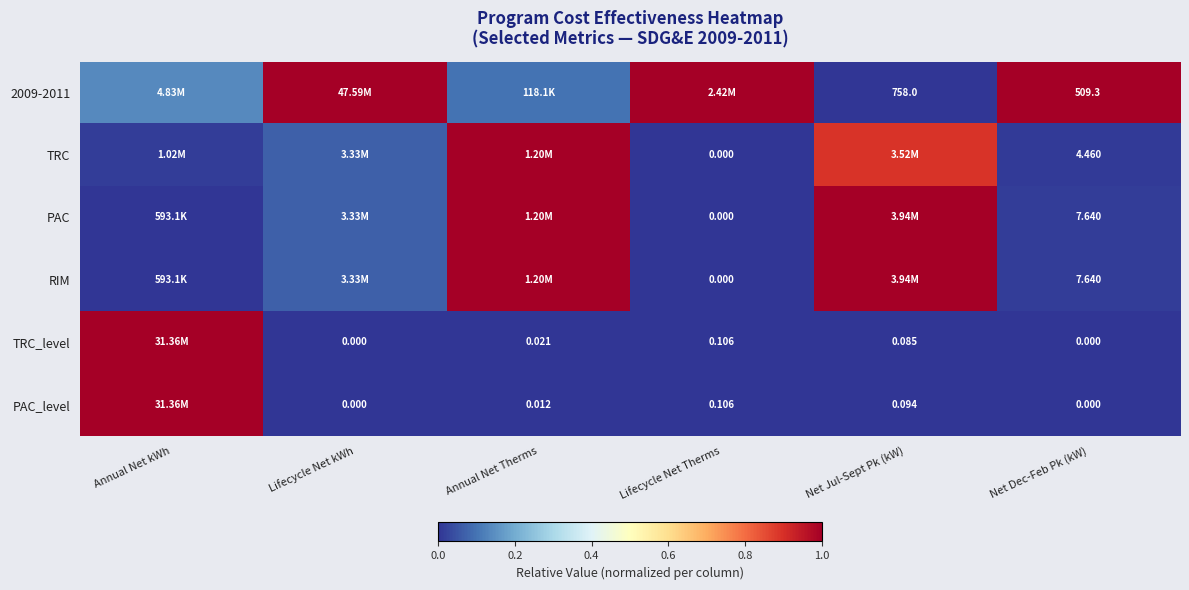

The value of RIM at Net Jul-Sept Pk (kW) is 1.7. True or false?

False